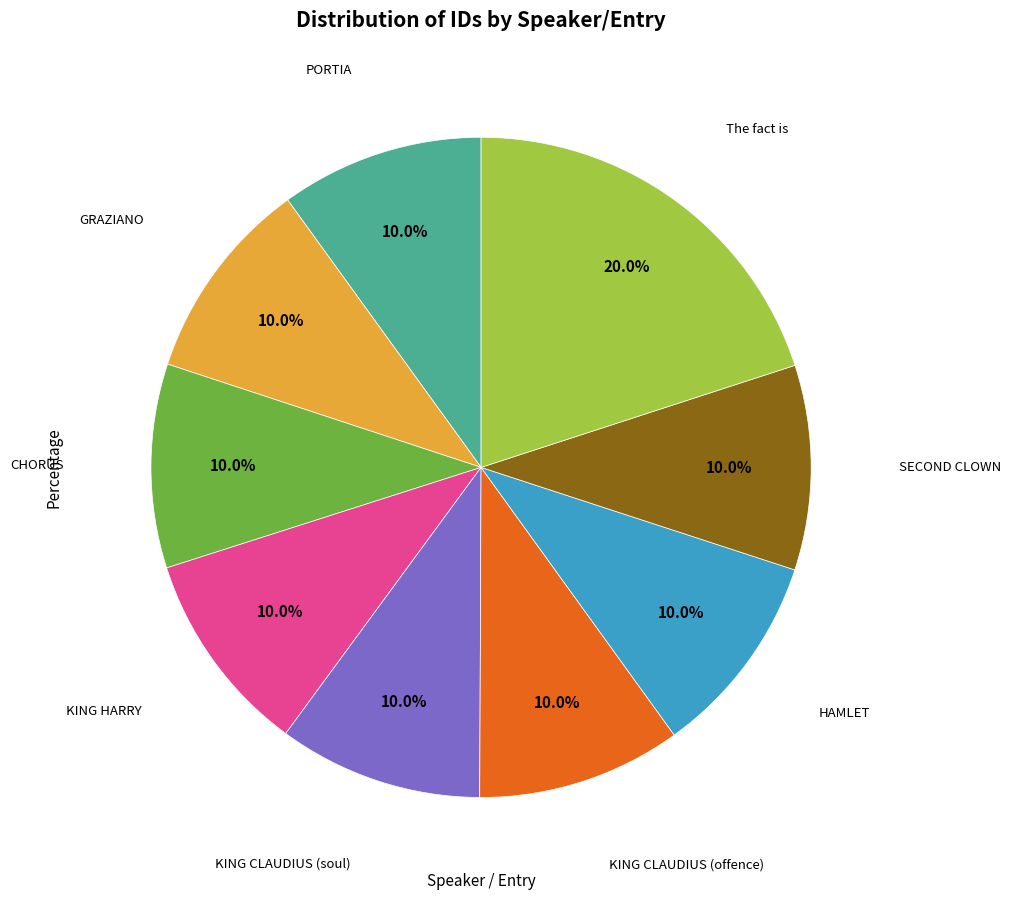

Count the number of slices in the pie.

9